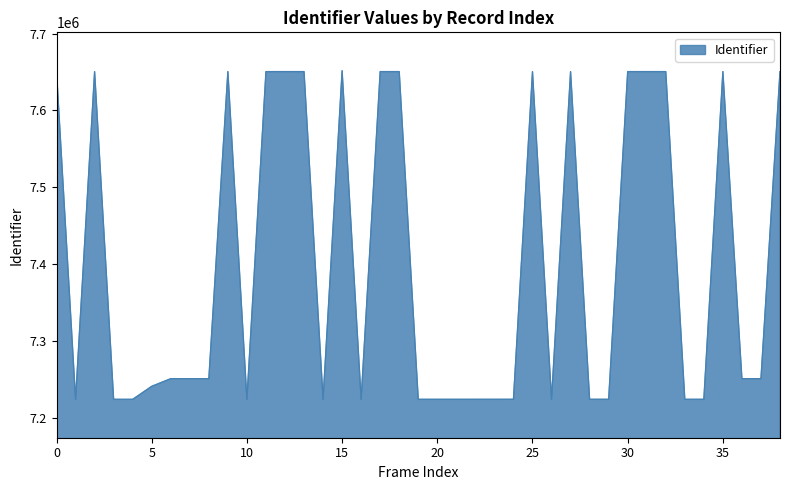

What is the greatest value displayed?

7651731